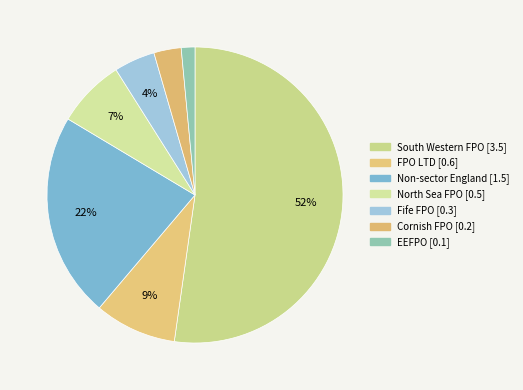

Count the number of slices in the pie.

7